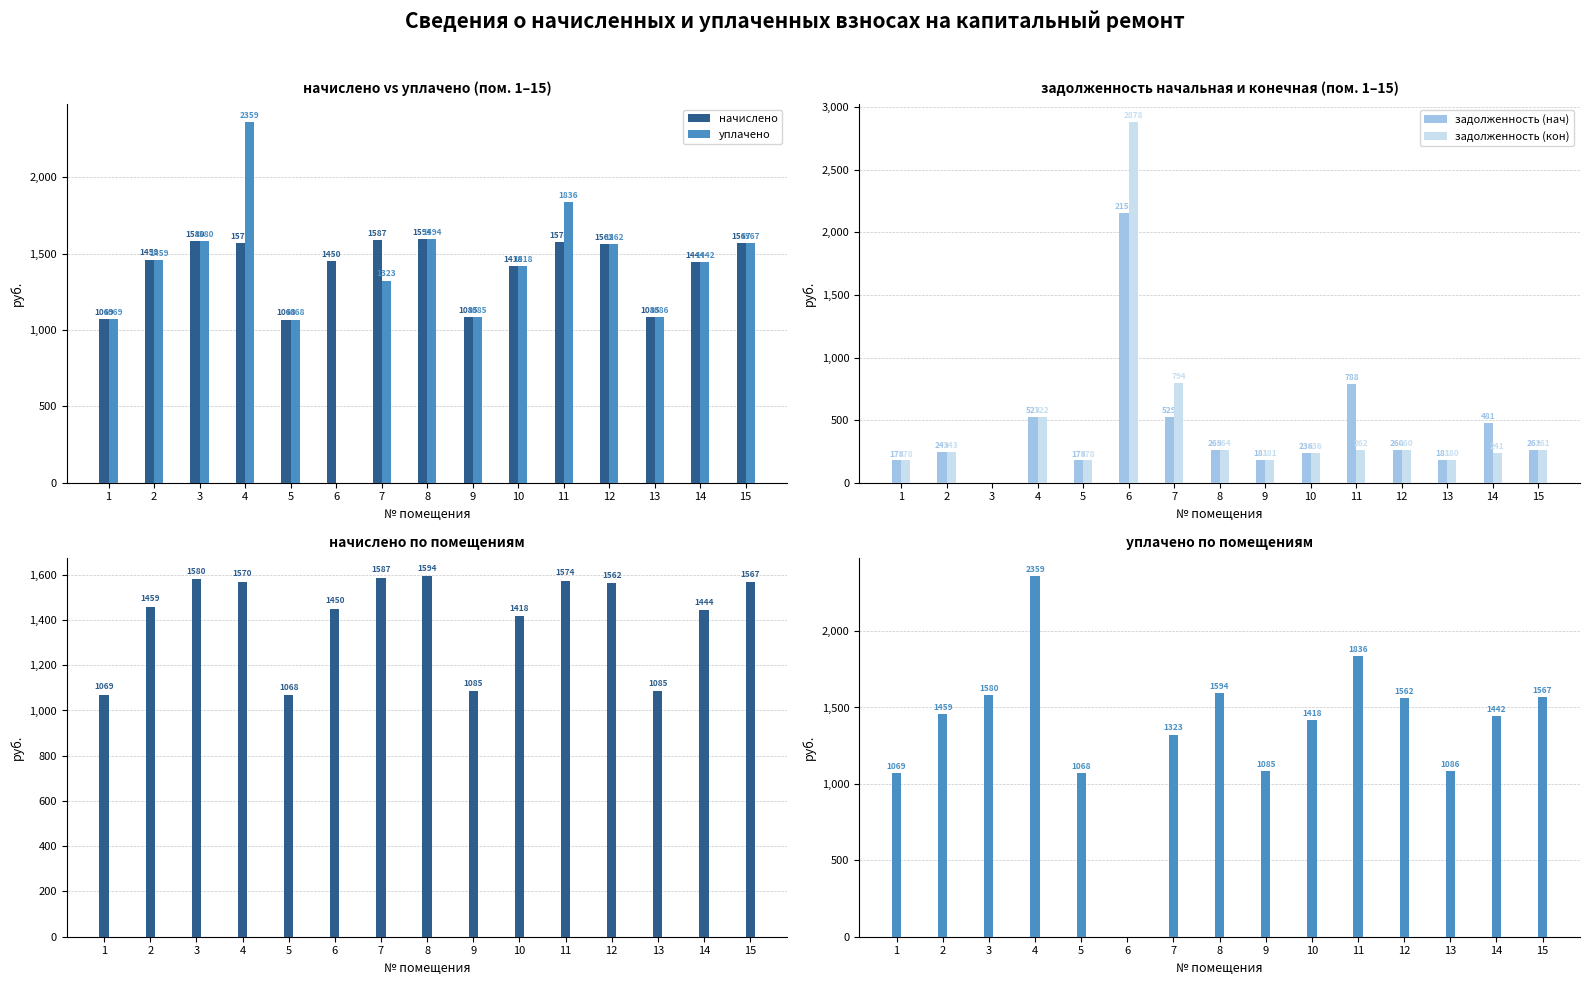

Which series has the largest total across all categories?

начислено